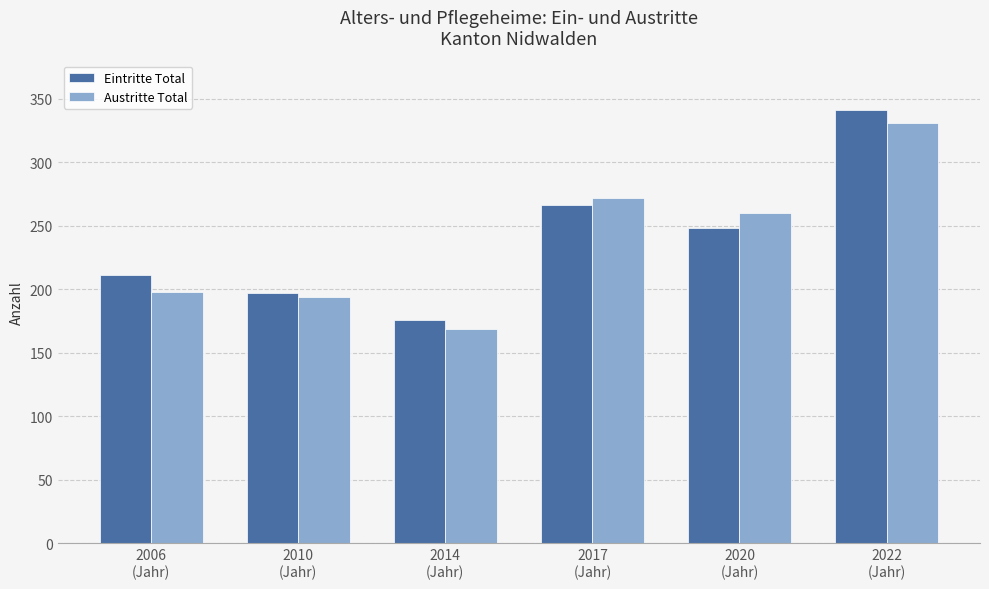

How many groups of bars are there?

6